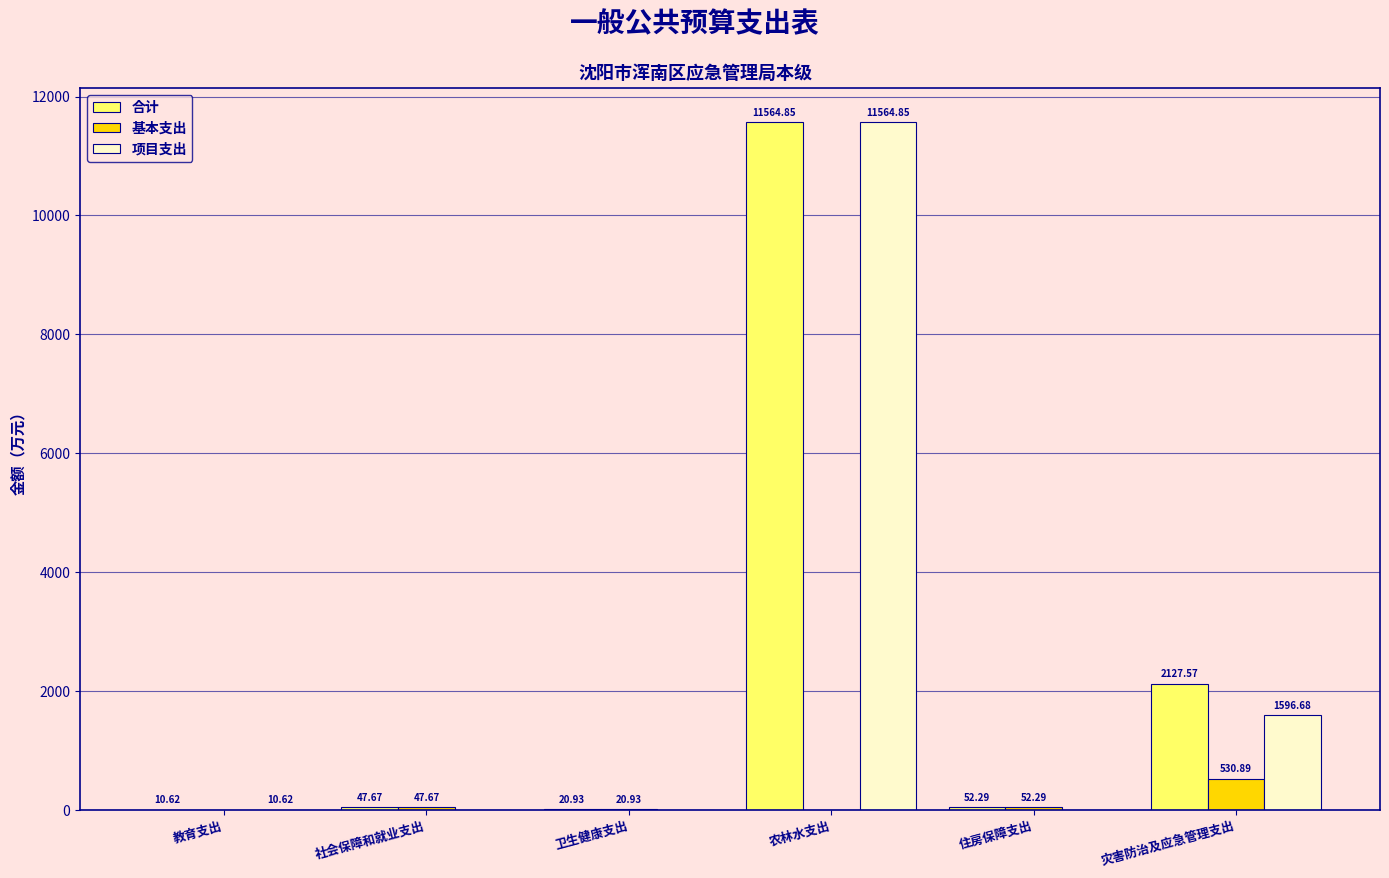

Which series has the largest range (max minus min)?

项目支出